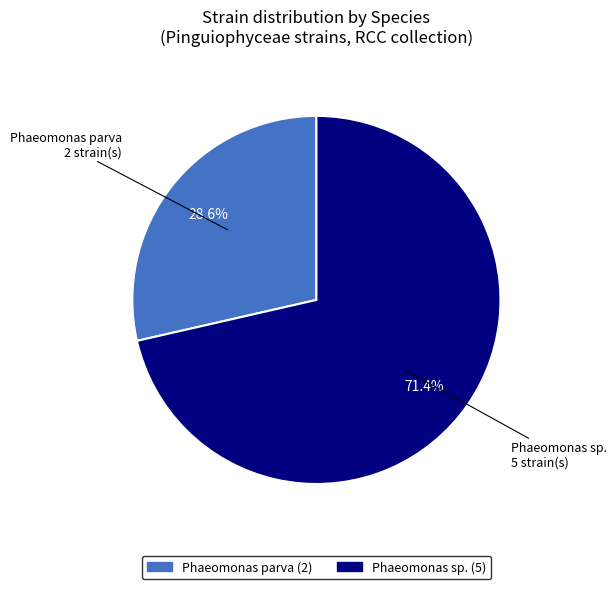

Is there a majority slice in this chart?

Yes